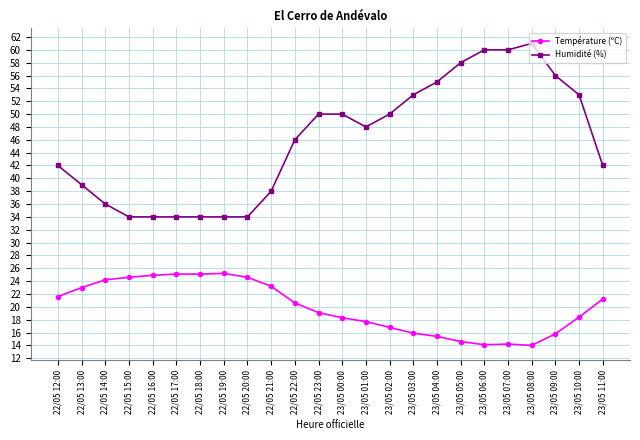

Is it true that Température (ºC) equals 24.5 at 23/05 02:00?

False